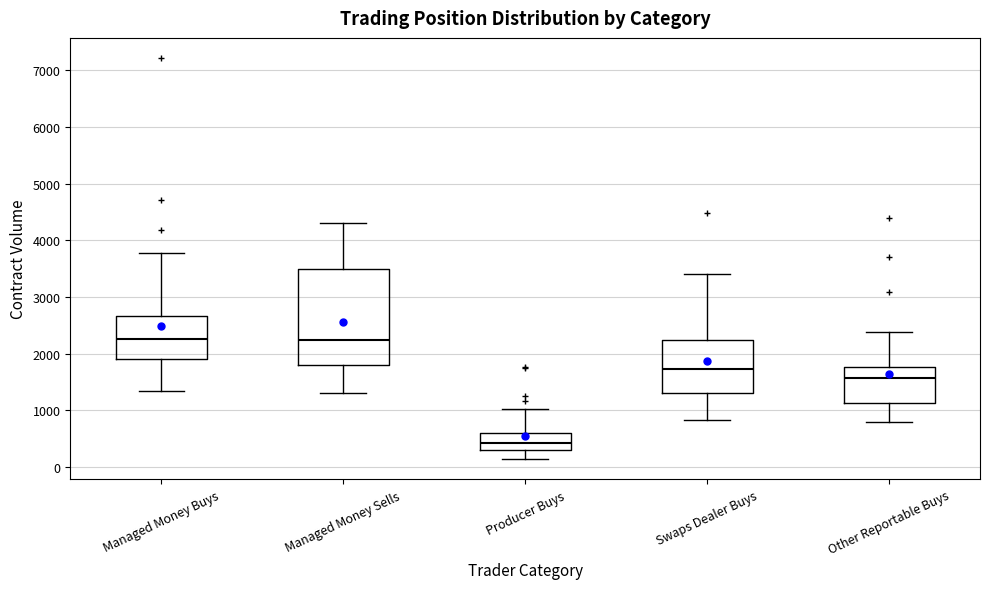

Reading left to right, read every box against the y-axis: the position of its median line, the range the box covers, and the ends of its whiskers. The values are not printed on the chart, so give them approximately, as read against the axis.

Managed Money Buys: median 2300, box 1900 to 2700, whiskers 1400 to 3800
Managed Money Sells: median 2200, box 1800 to 3500, whiskers 1300 to 4300
Producer Buys: median 400, box 300 to 600, whiskers 100 to 1000
Swaps Dealer Buys: median 1700, box 1300 to 2200, whiskers 800 to 3400
Other Reportable Buys: median 1600, box 1100 to 1800, whiskers 800 to 2400